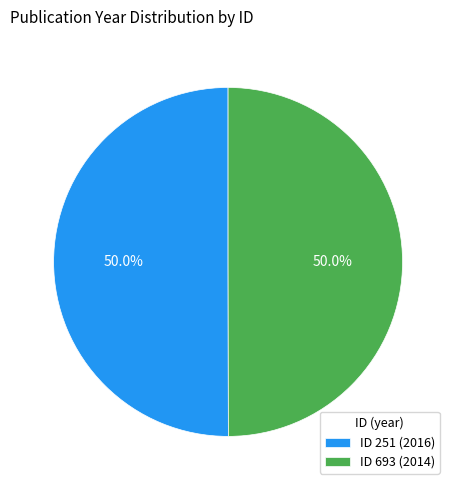

How much of the chart is everything except ID 251 (2016)?

50.0%